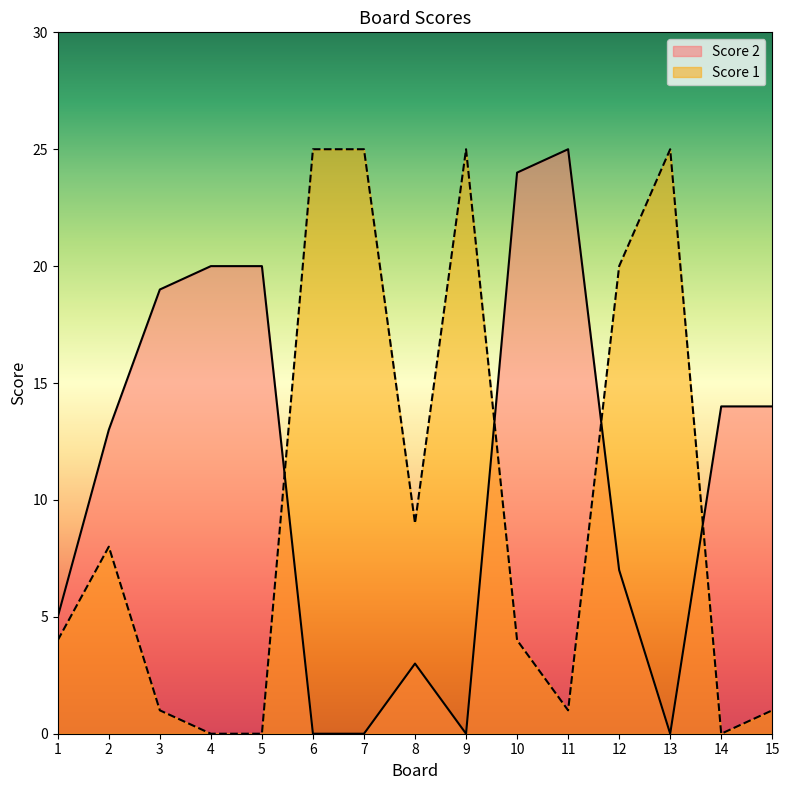

Which has a higher value, 4 or 10?

10